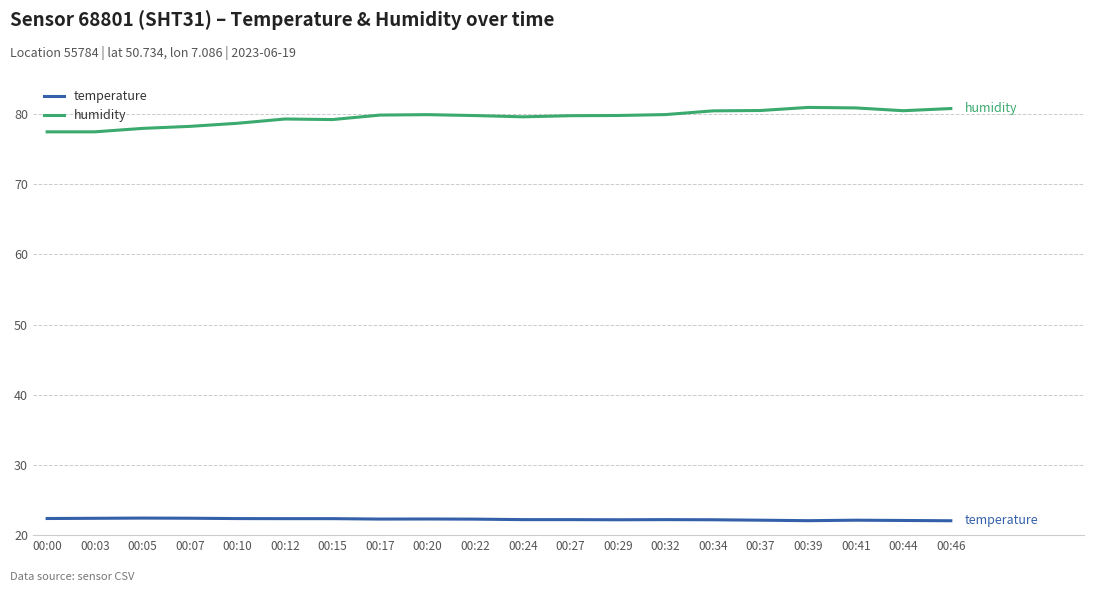

What is the lowest value of the temperature series?

22.1